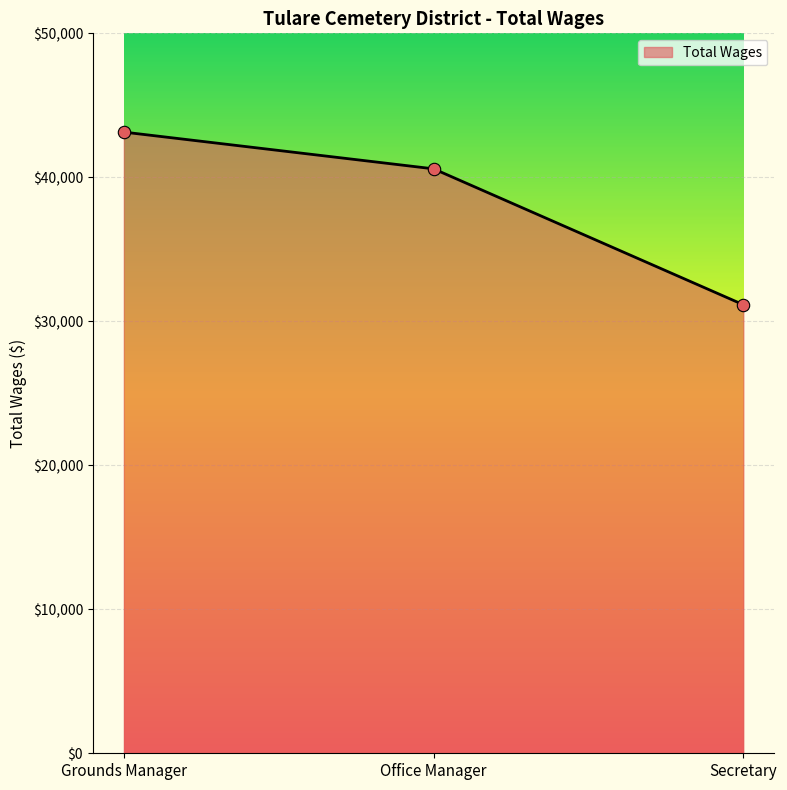

Between Grounds Manager and Office Manager, which is larger?

Grounds Manager